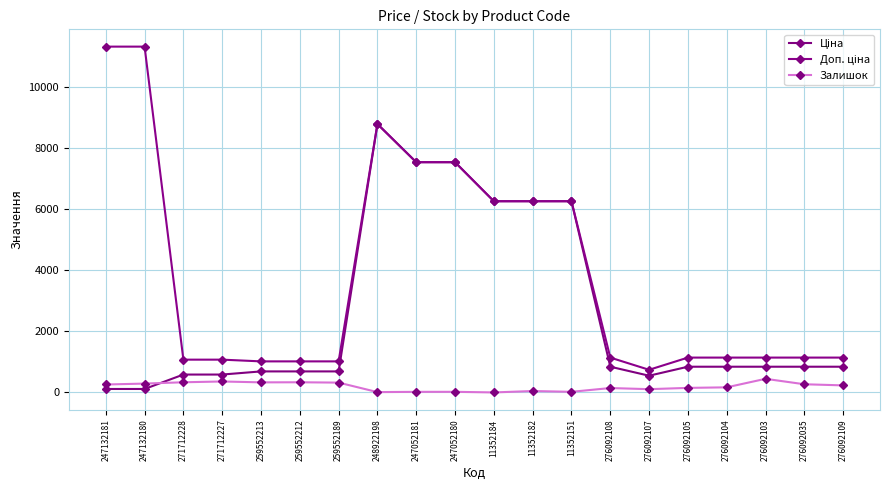

What position from the right is 247132180?

19